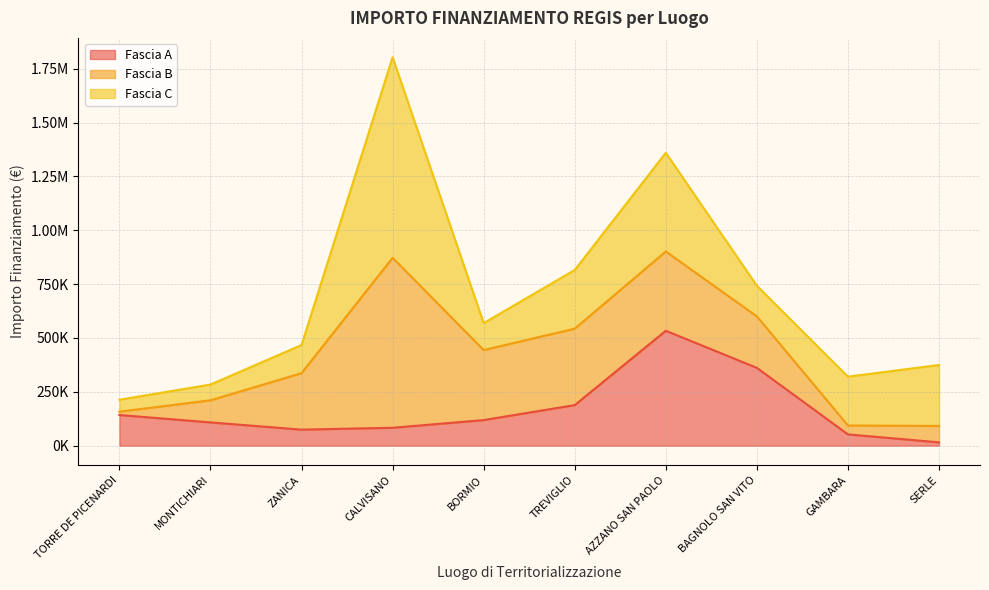

How many values in the Fascia C series are below 226850?

5